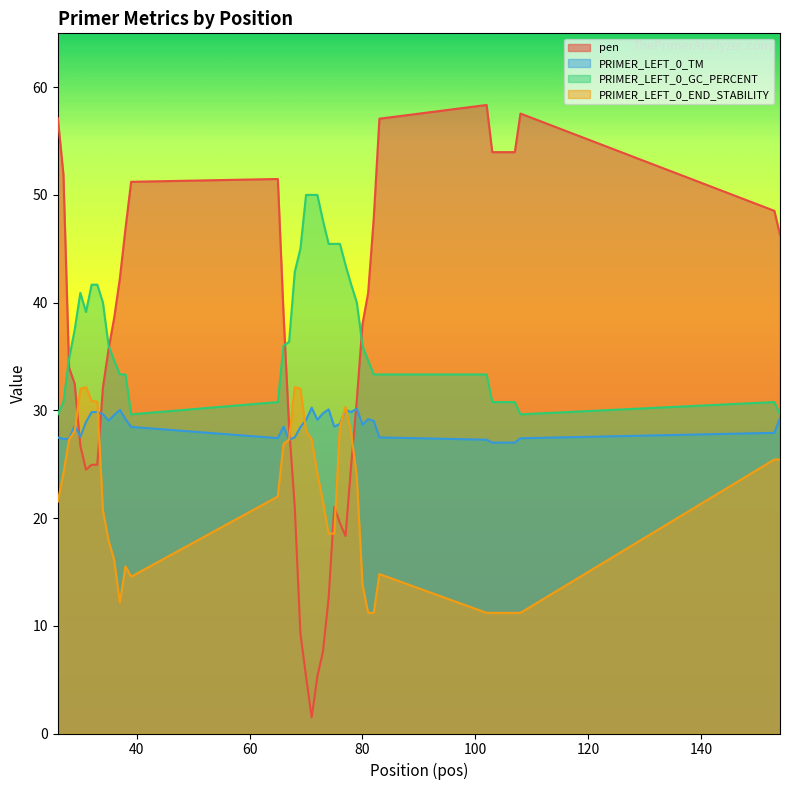

At which label does PRIMER_LEFT_0_END_STABILITY first exceed 23?

27